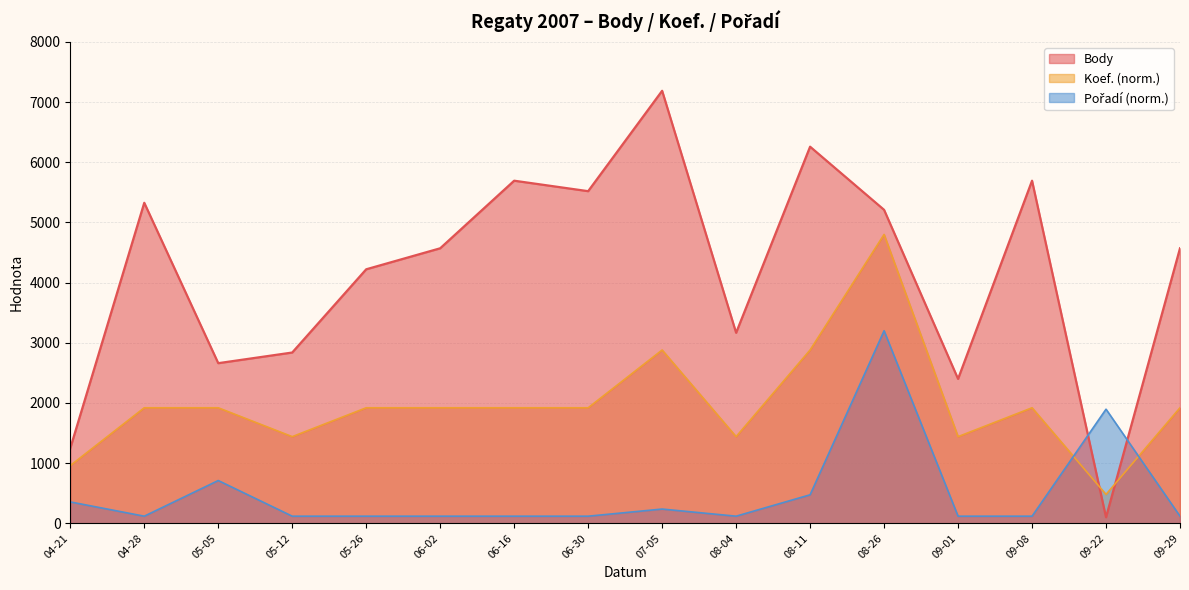

Count the number of categories in the chart.

16